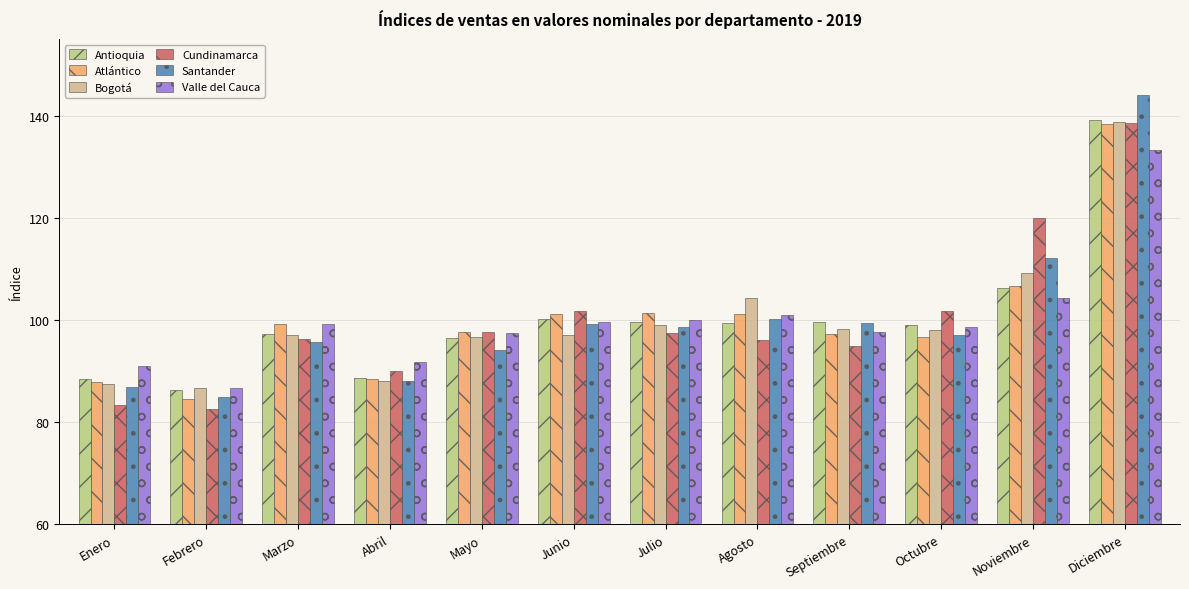

Are the bars grouped side by side (vs. stacked)?

Yes